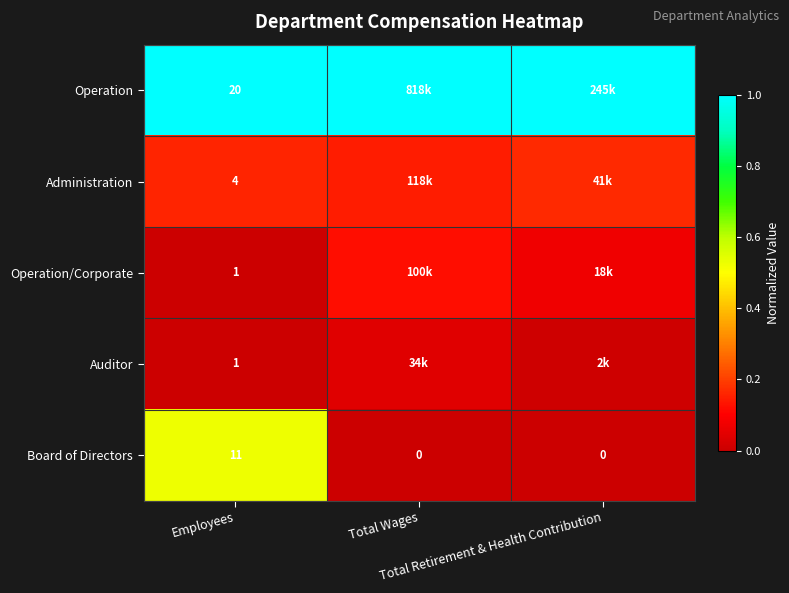

What is the spread (max minus min) of values at Total Wages?

1.0